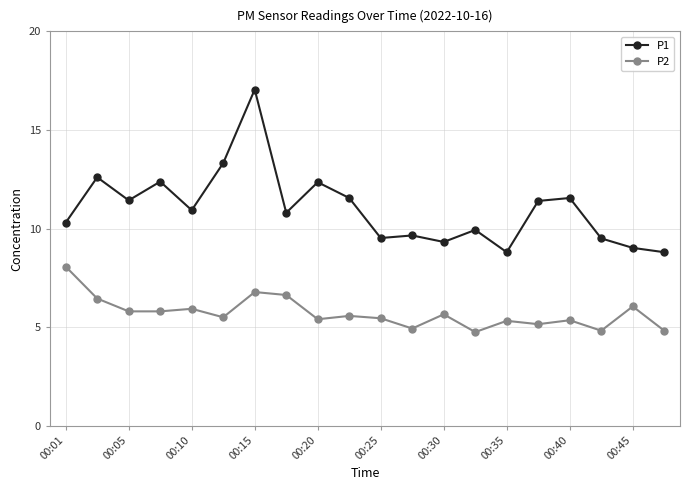

Which series has the largest total across all categories?

P1